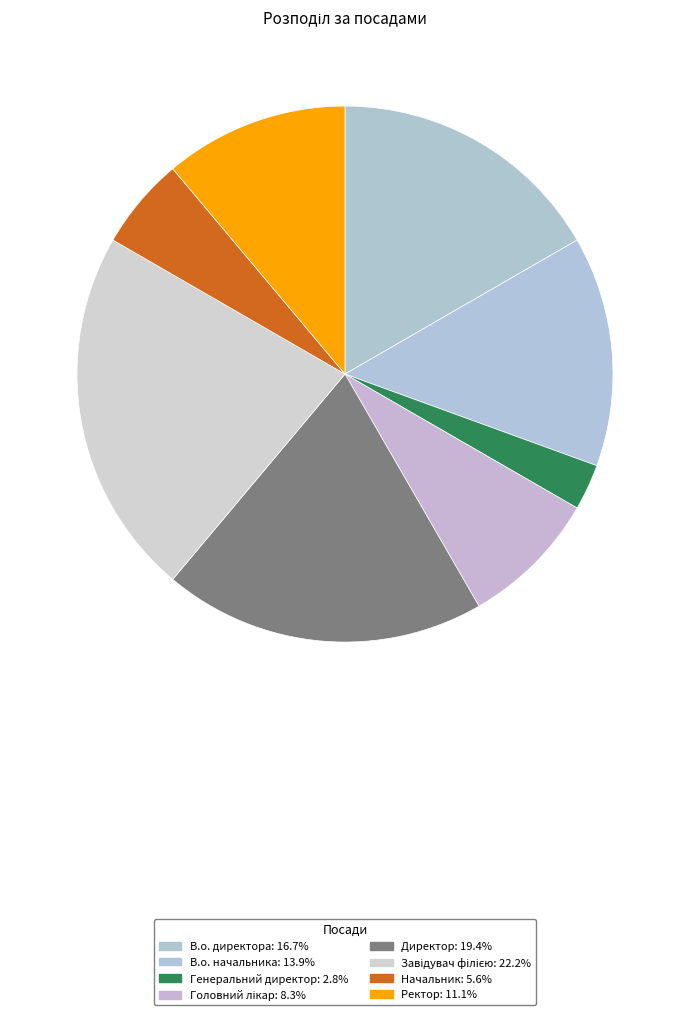

Is it true that В.о. начальника is 23% of the pie?

False